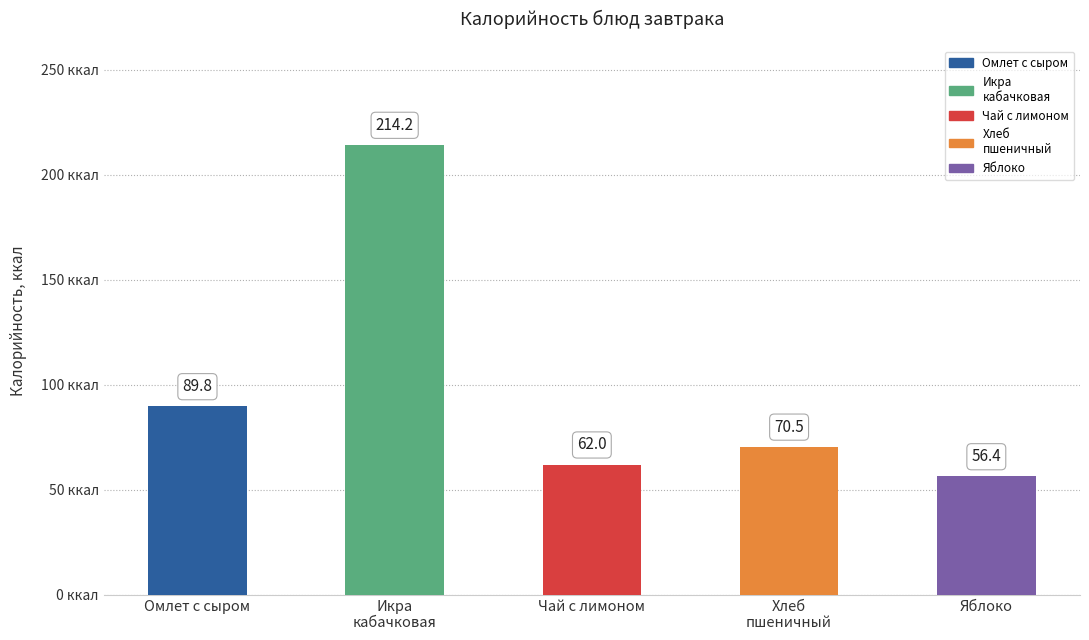

What position from the right is Икра
кабачковая?

4